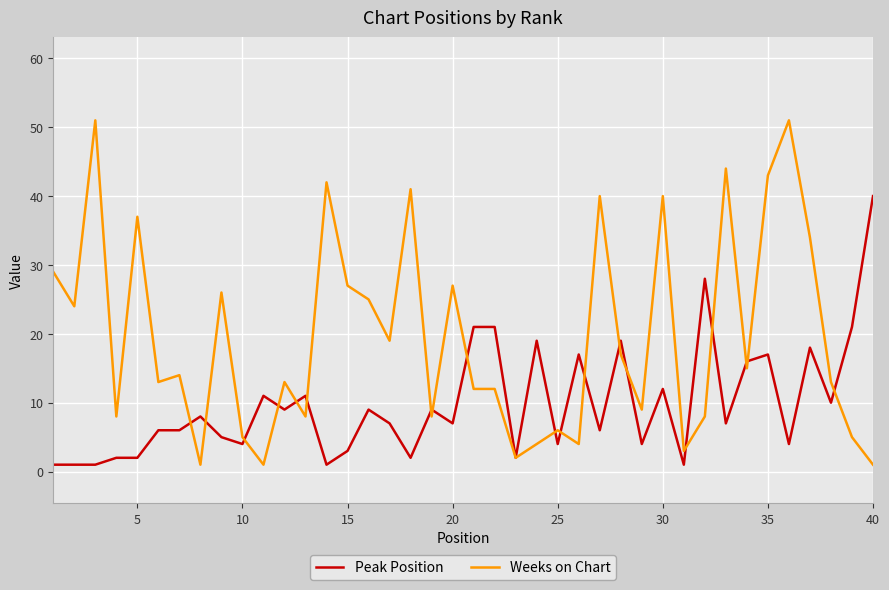

Which series has the largest total across all categories?

Weeks on Chart